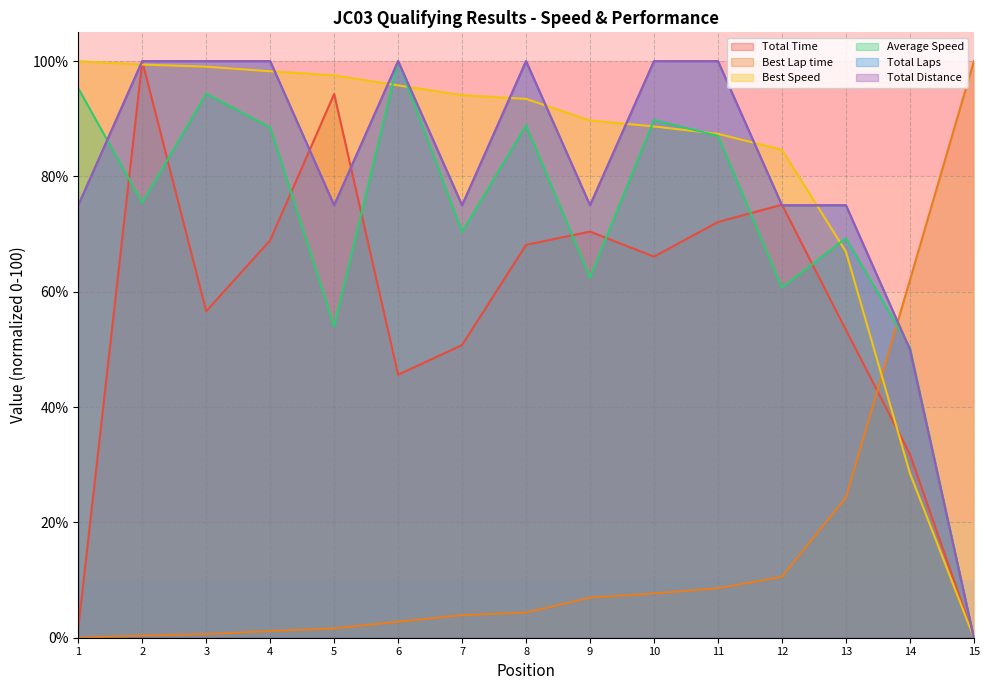

Does the chart have visible grid lines?

Yes